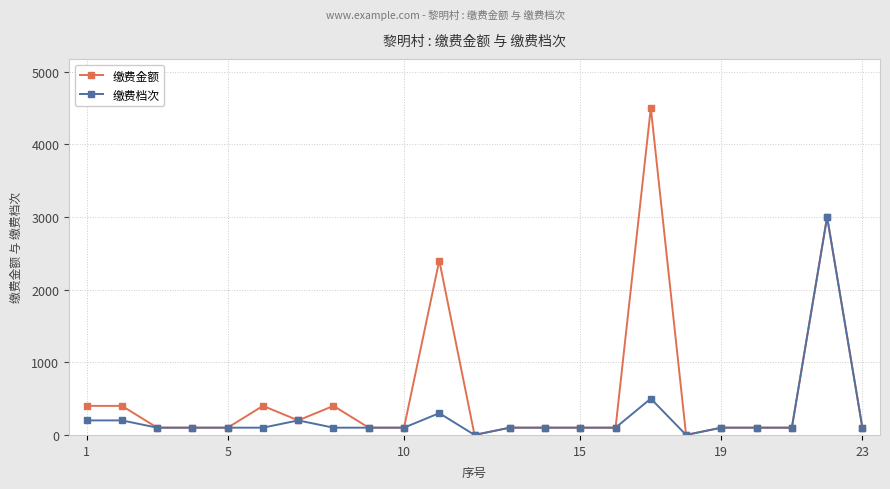

Which series has the largest range (max minus min)?

缴费金额